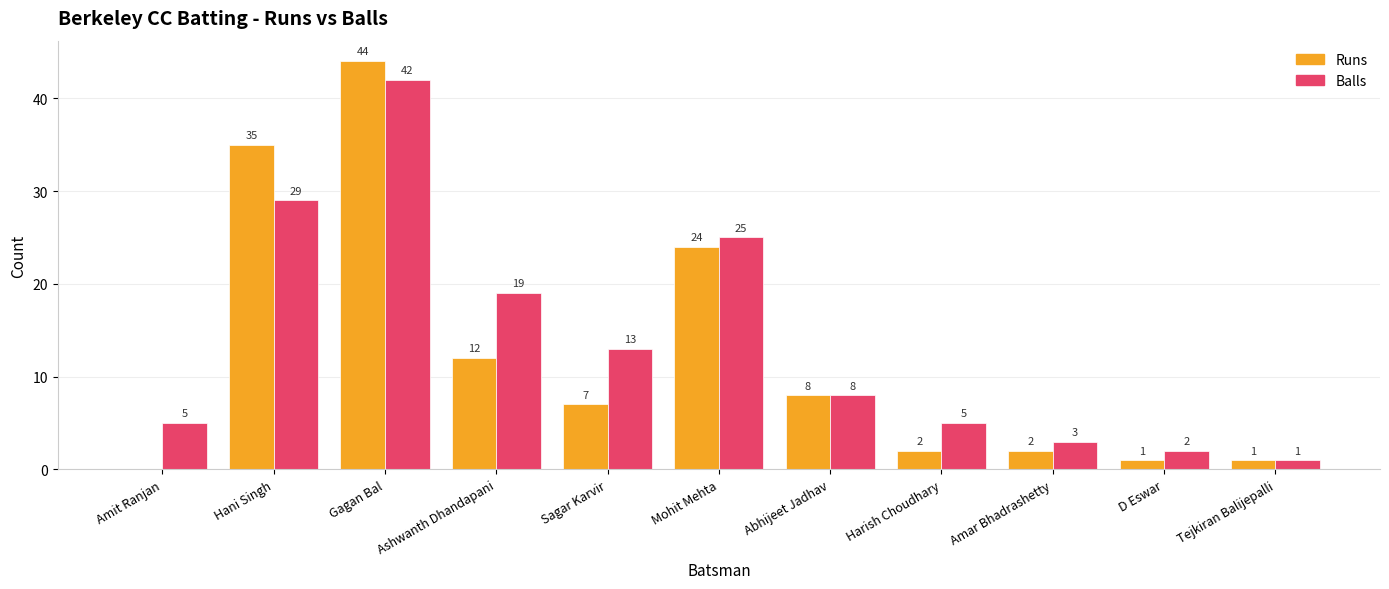

Which series changed the most between Amit Ranjan and Gagan Bal?

Runs